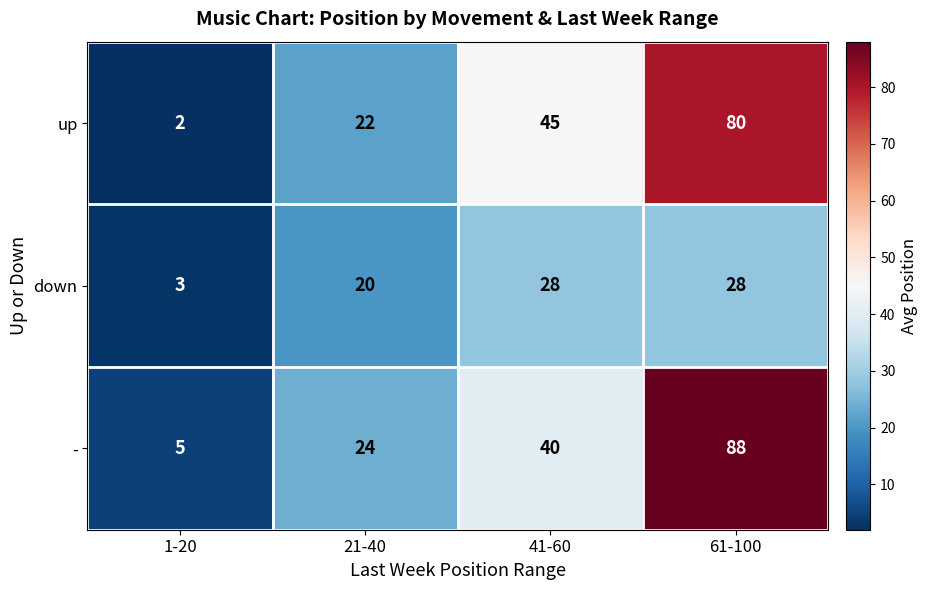

What is the average value of the down series?

20